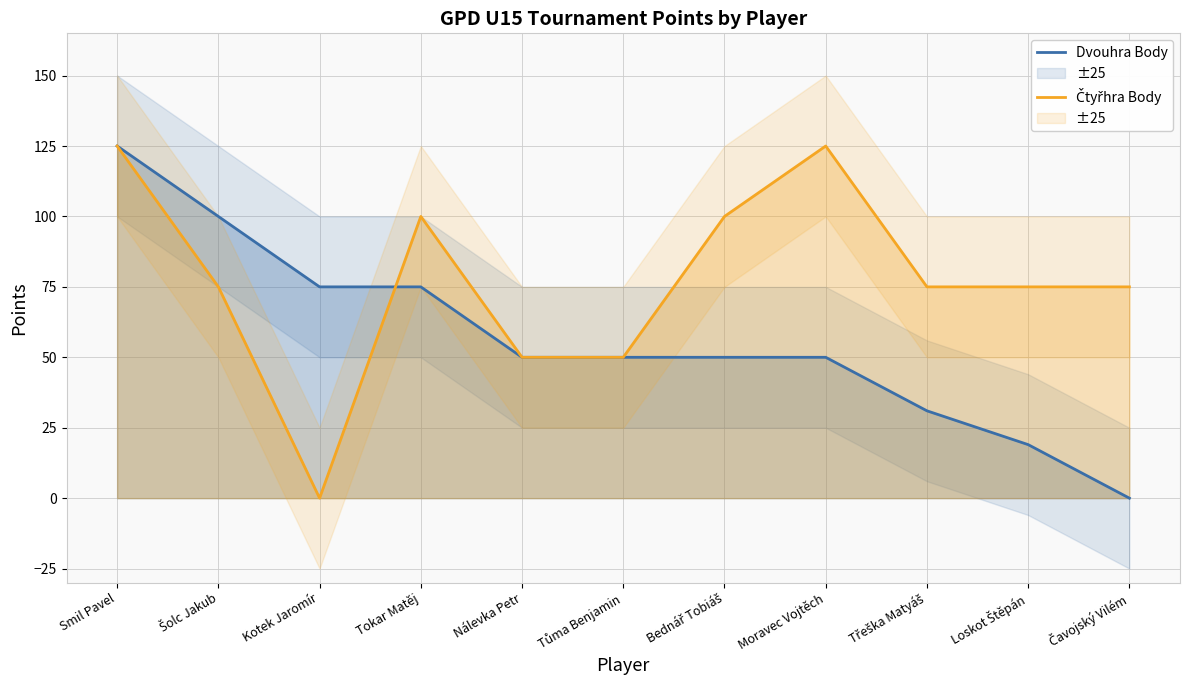

Where does the Čtyřhra Body series first go above 75?

Smil Pavel